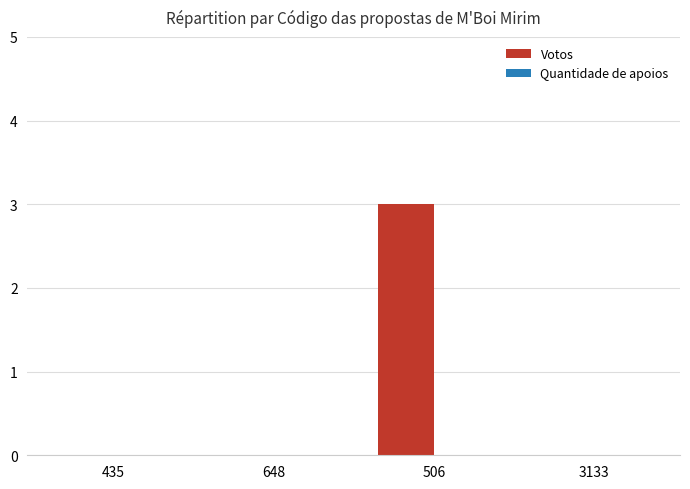

Are the bars horizontal?

No